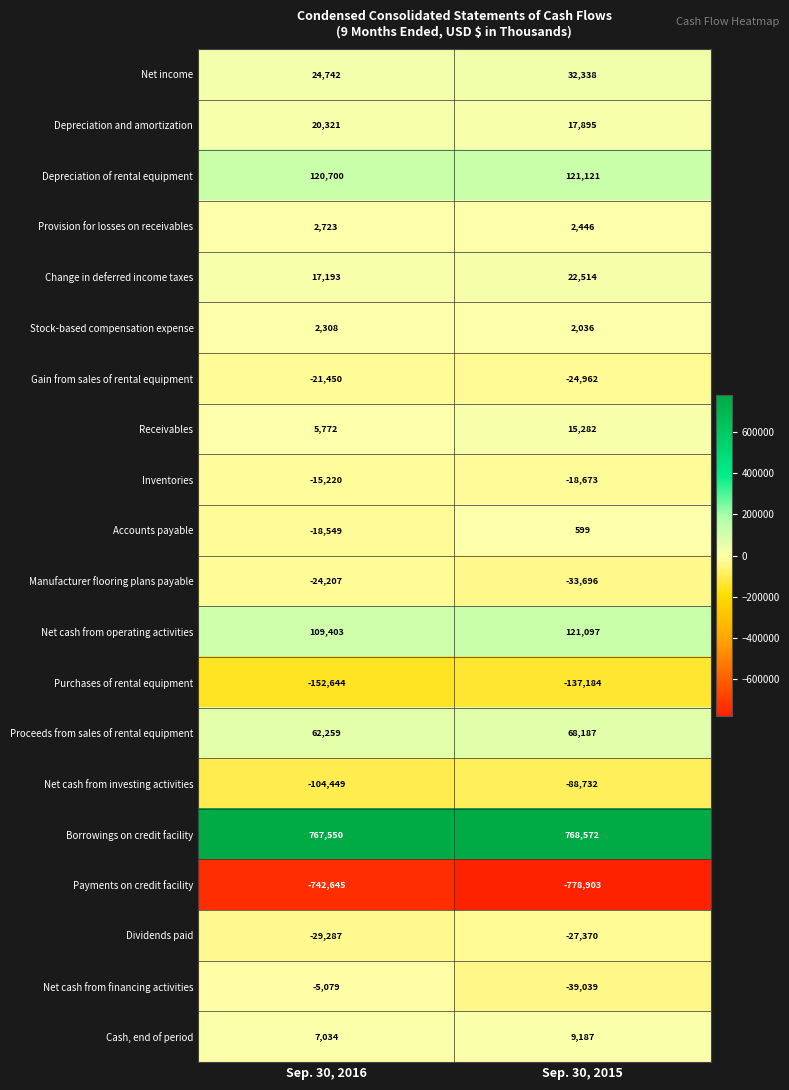

What is the maximum value shown in the chart?

768572